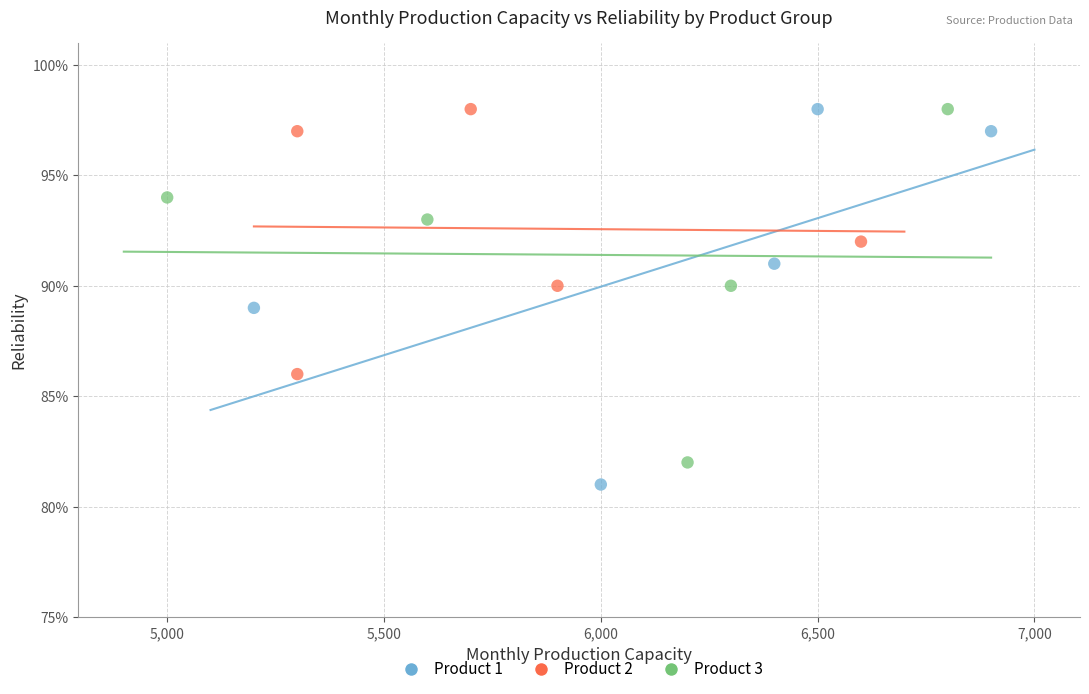

What are all the series names shown in the legend?

Product 1, Product 2, Product 3